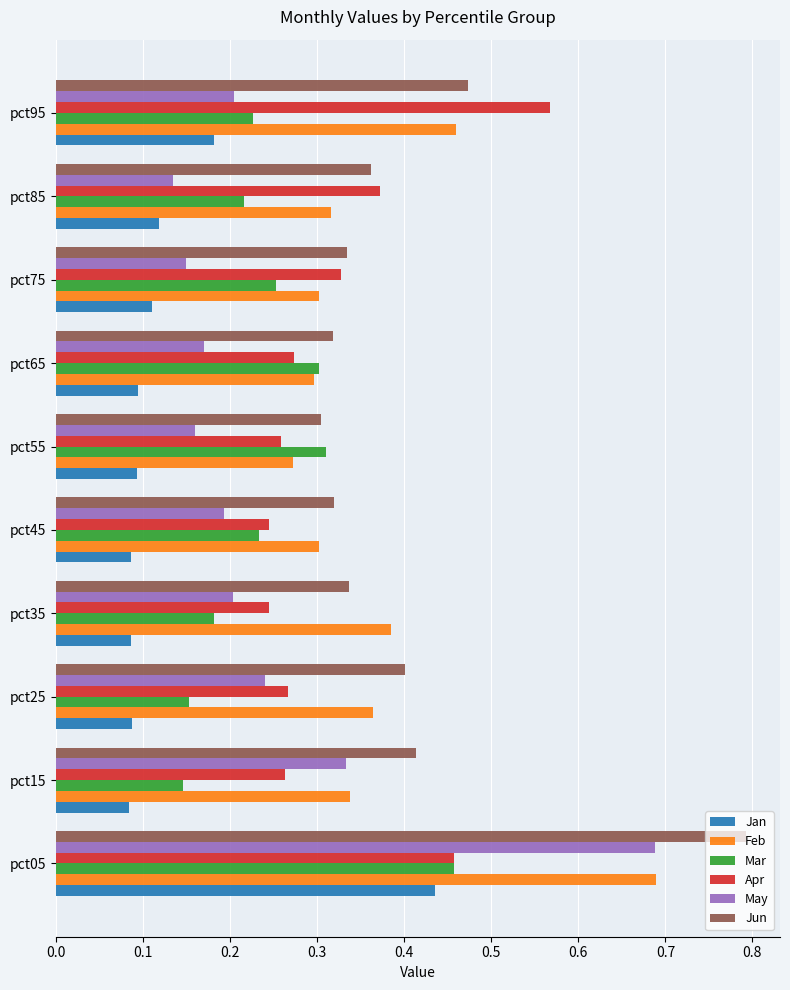

What is the sum of all Feb values?

3.7